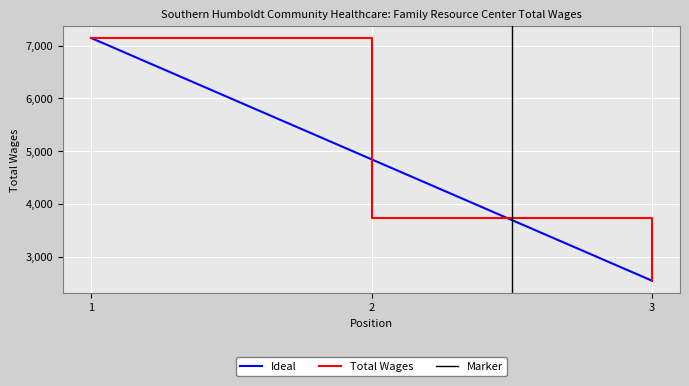

The value of Ideal at 2 is 3189. True or false?

False